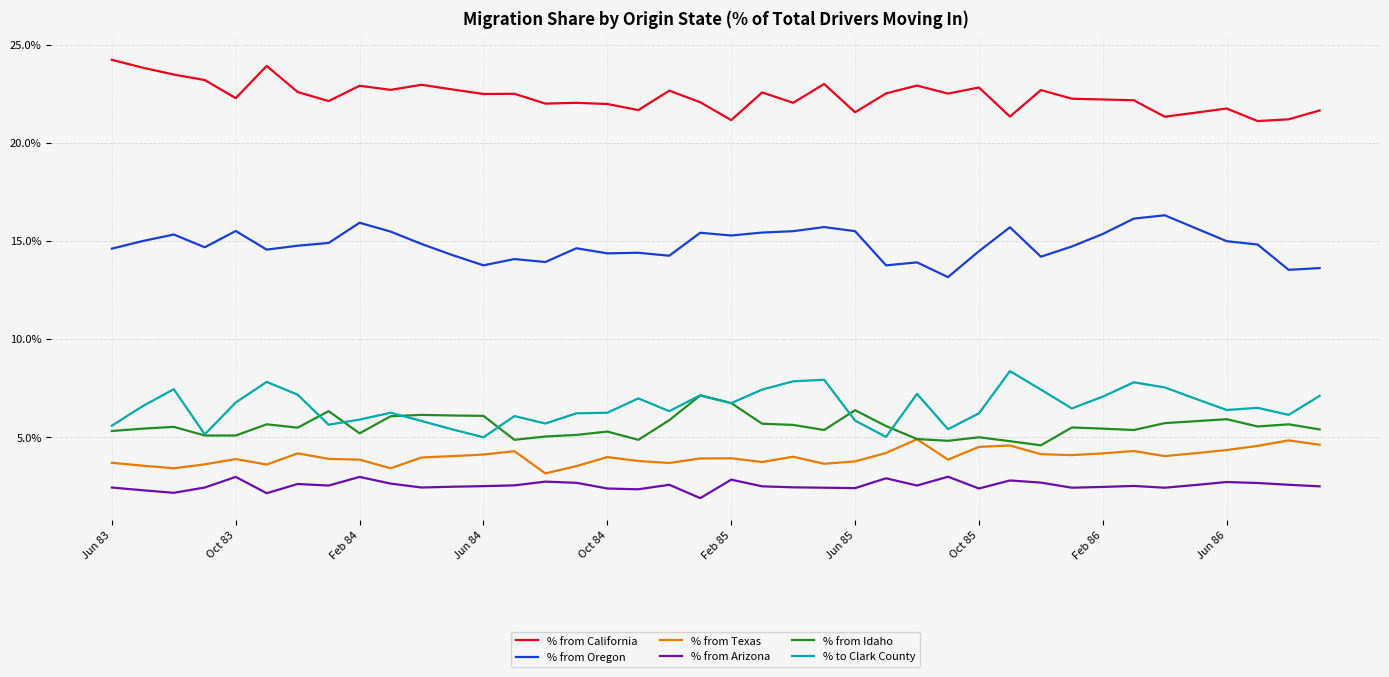

True or false: % from Idaho and % from California intersect in this chart.

False